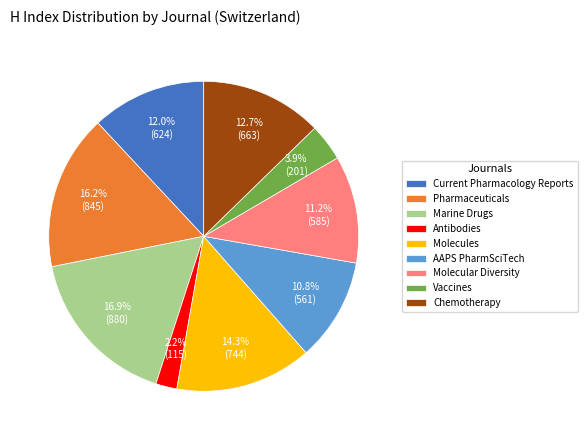

Which slice is the largest?

Marine Drugs